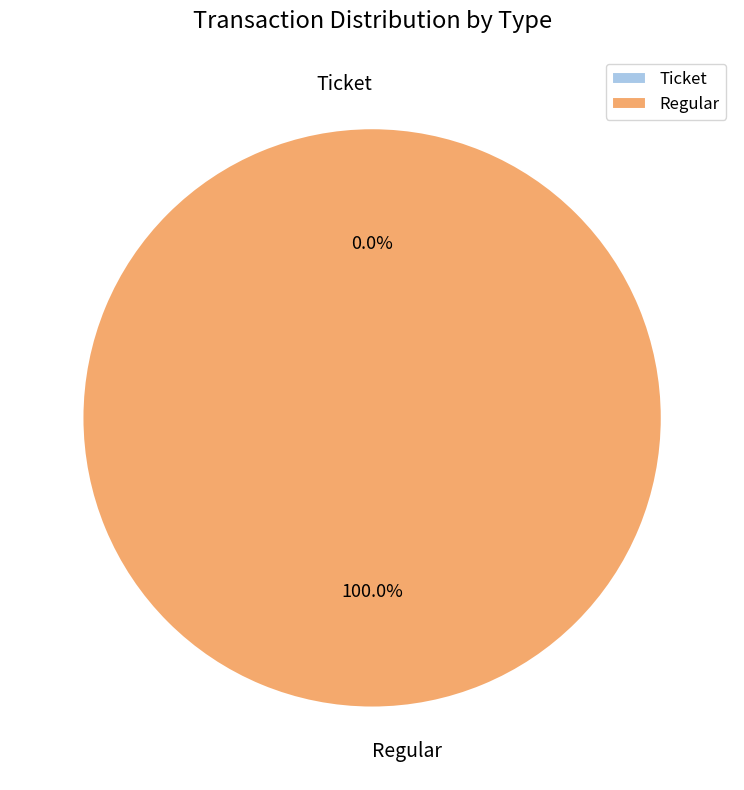

Is the sum of Regular and Ticket greater than half?

Yes